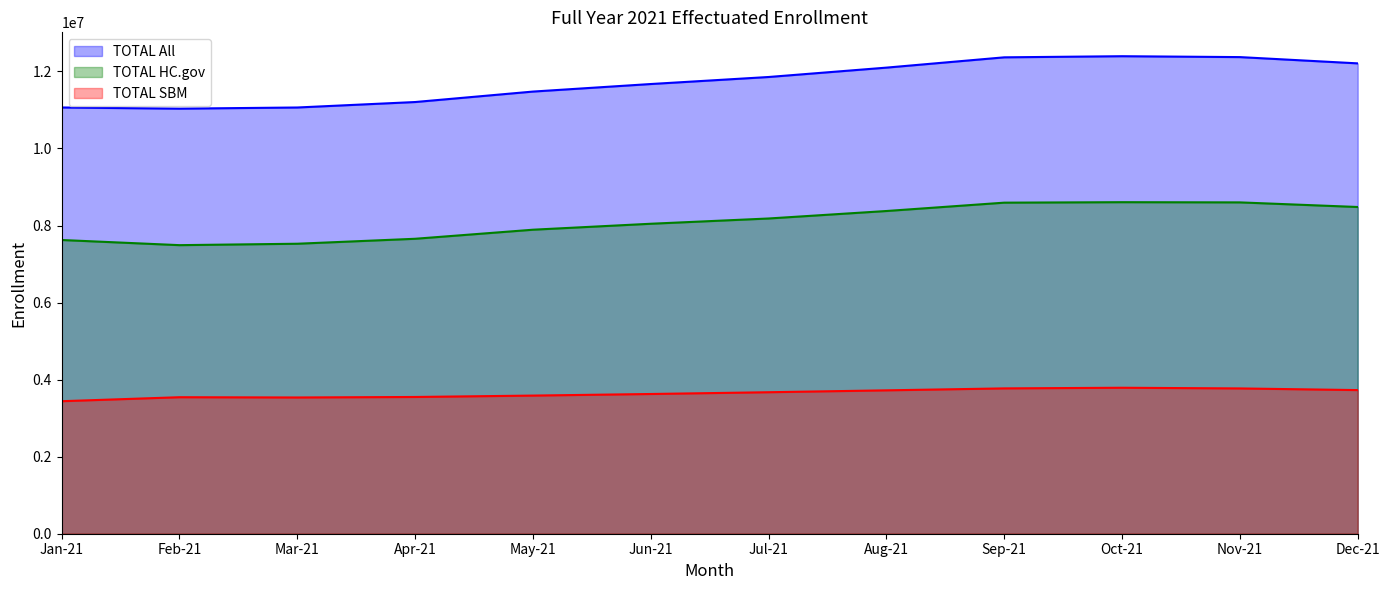

How many series are shown in this chart?

3